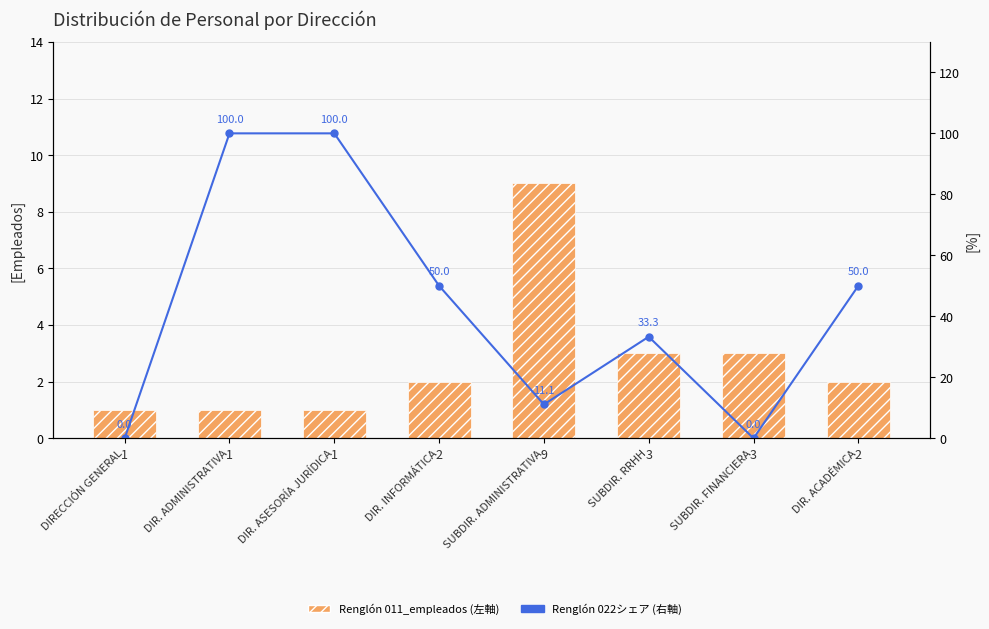

What is the approximate value of Renglón 022シェア (右軸) at SUBDIR. RRHH?

33.3